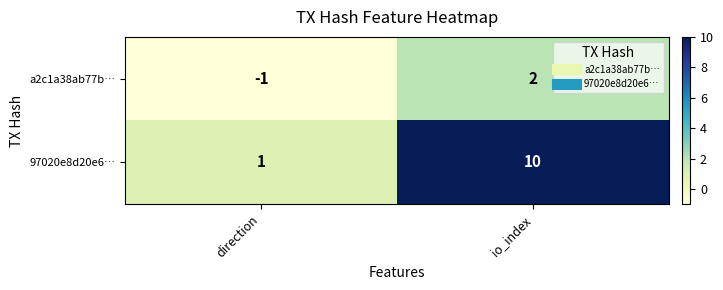

The a2c1a38ab77b… series shows -1 at direction. True or false?

True